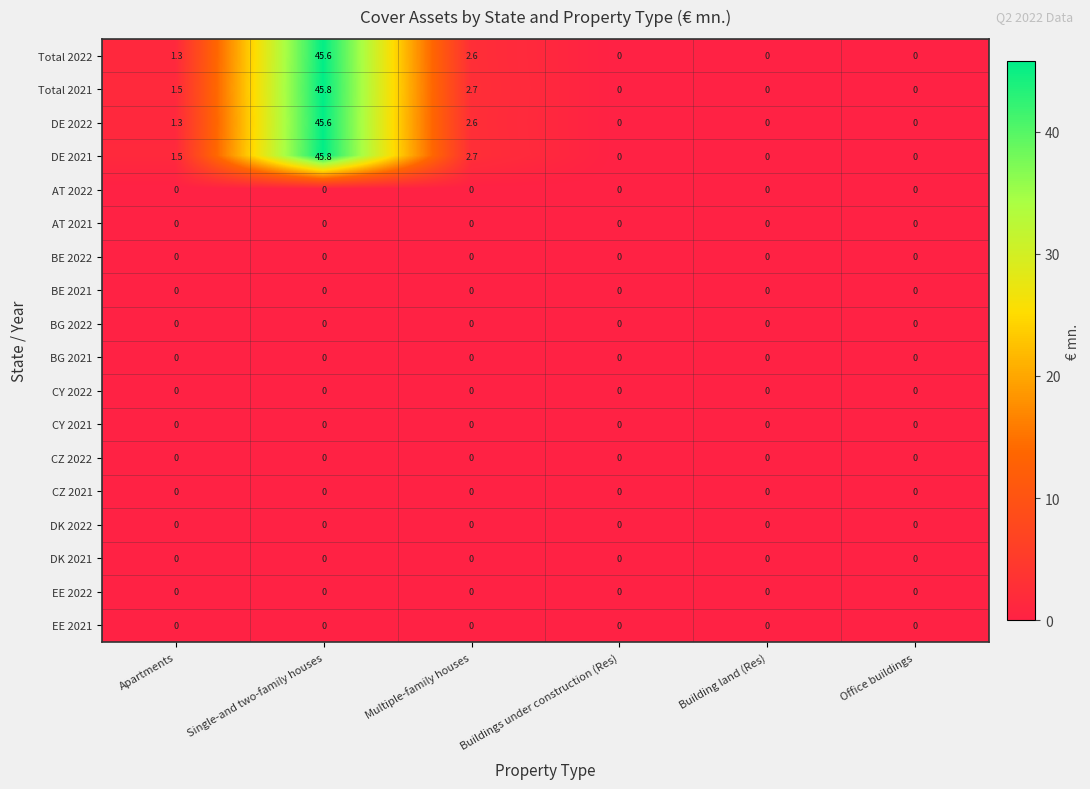

What is the maximum value shown in the chart?

45.8